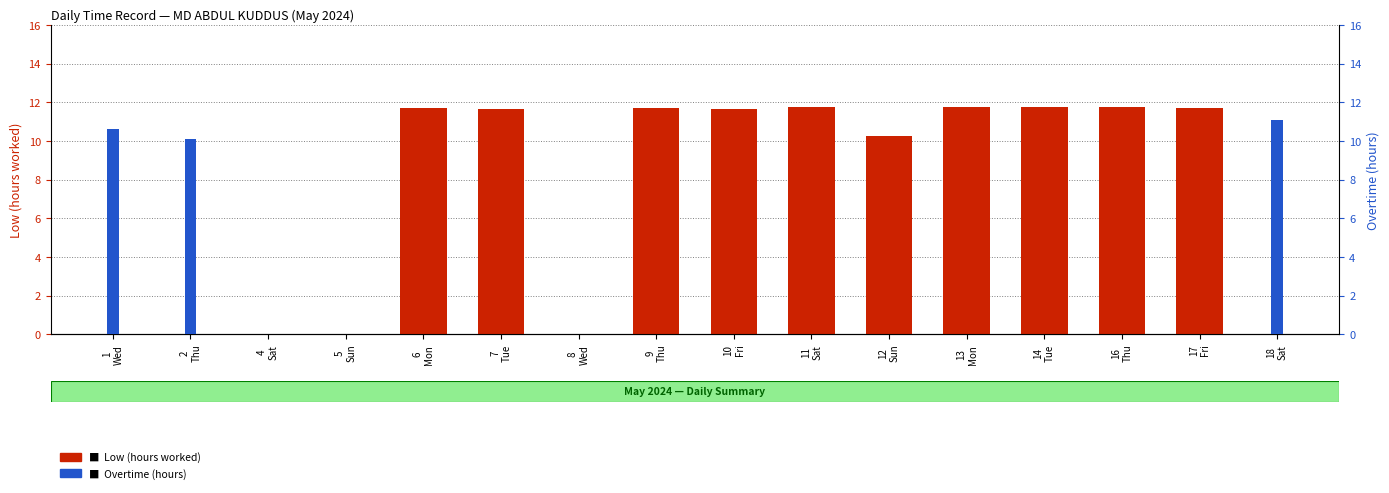

How many data points in Low (hours worked) are above 11?

9